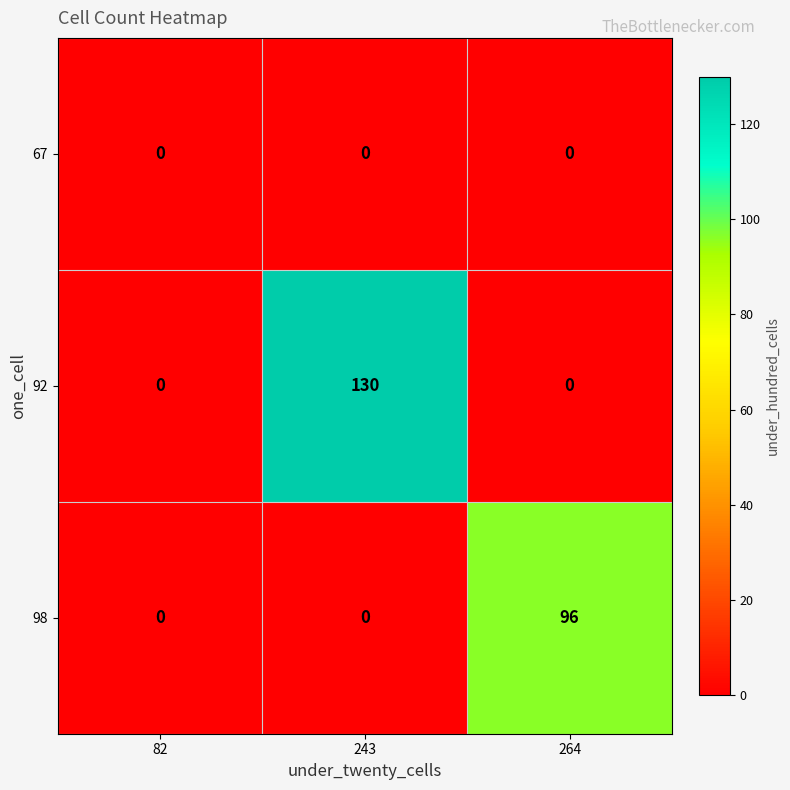

At how many categories does at least one series exceed 79?

2